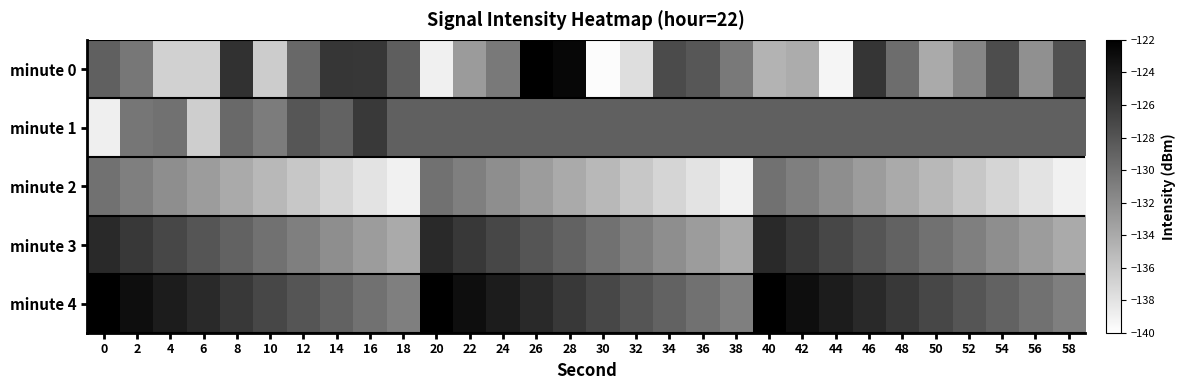

How many data points does each series have?

30